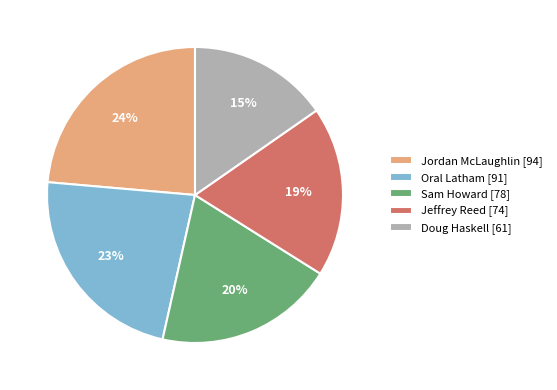

Count the number of slices in the pie.

5